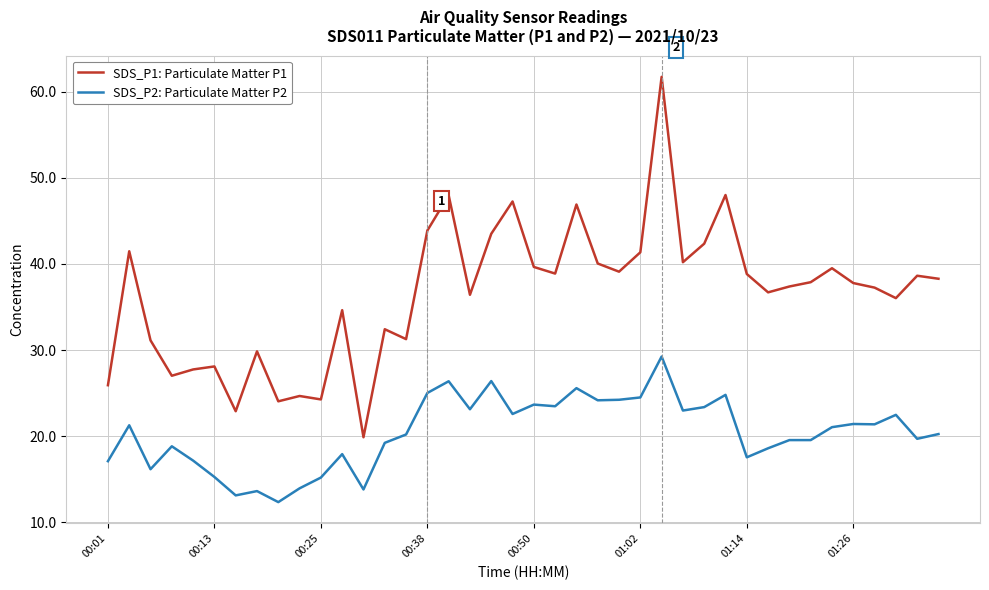

What is the difference between the maximum and minimum values in the SDS_P1: Particulate Matter P1 series?

41.8